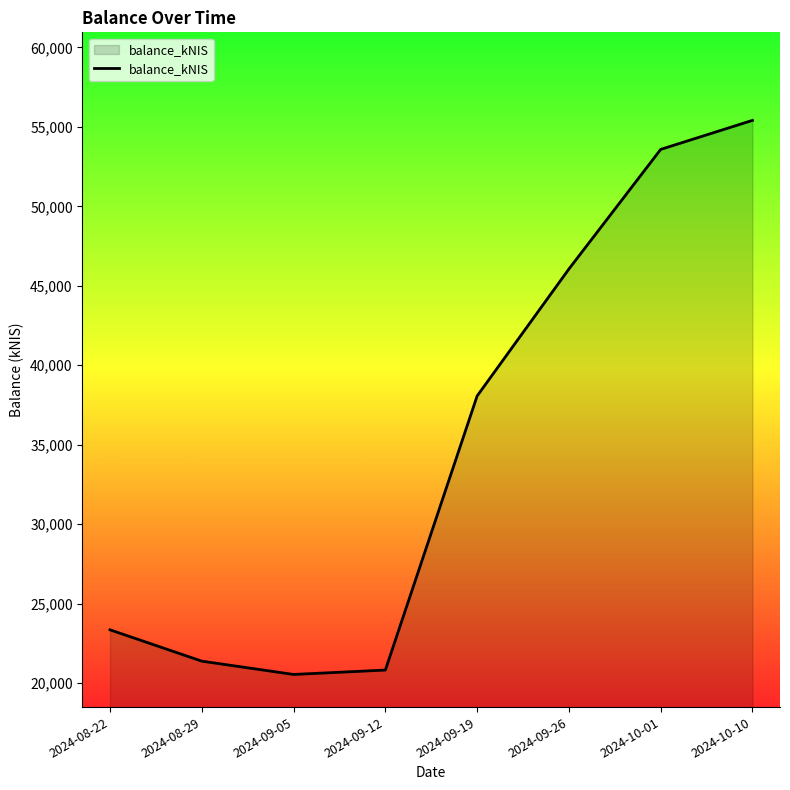

What is the maximum value shown in the chart?

55408.6